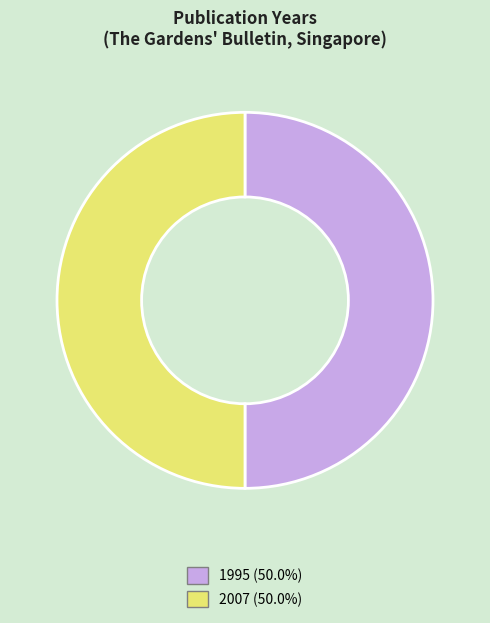

Is the sum of 1995 and 2007 greater than half?

Yes